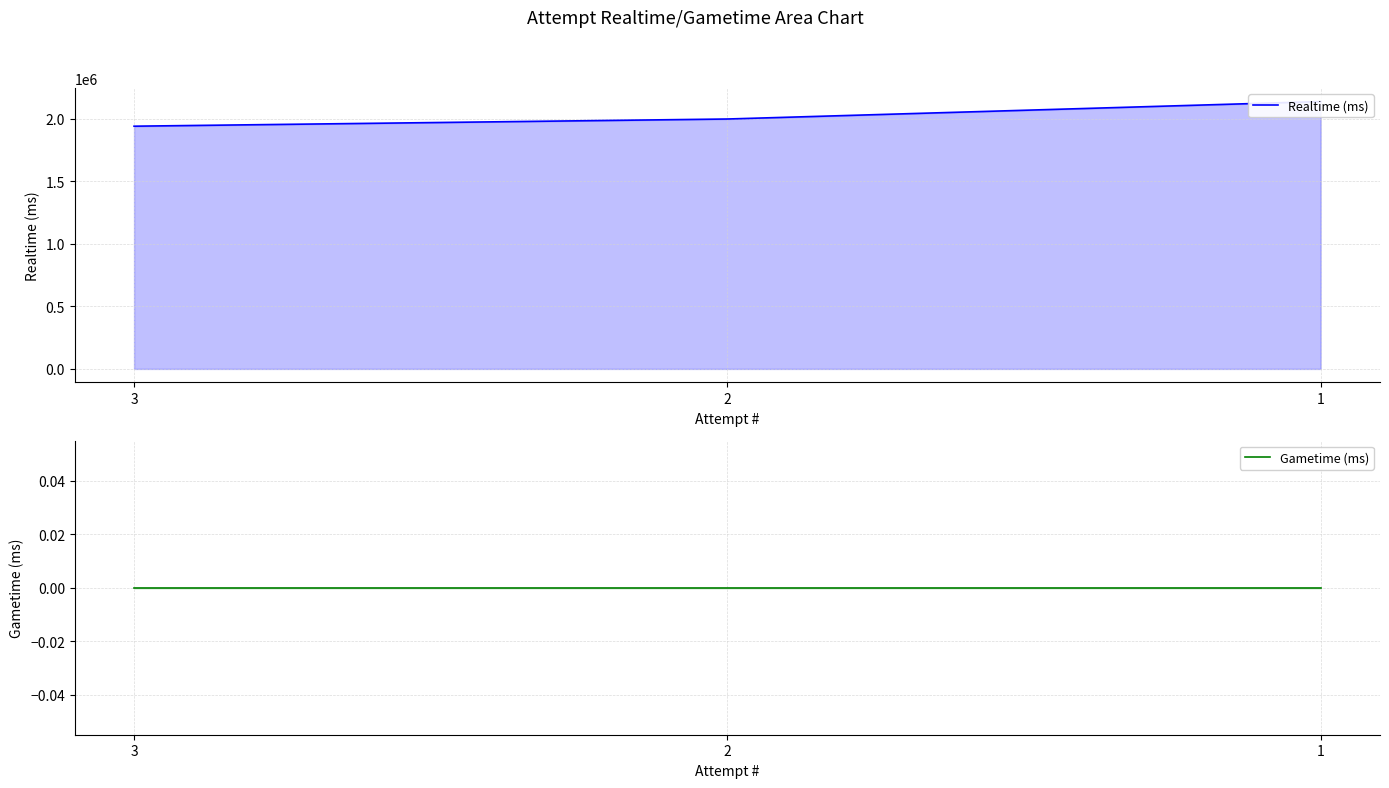

List the series in order of their peak value, highest first.

Realtime (ms), Gametime (ms)